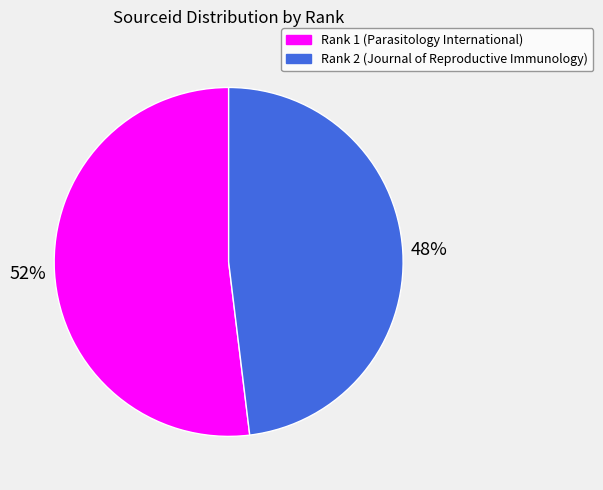

Is there any slice that represents more than half of the pie?

Yes